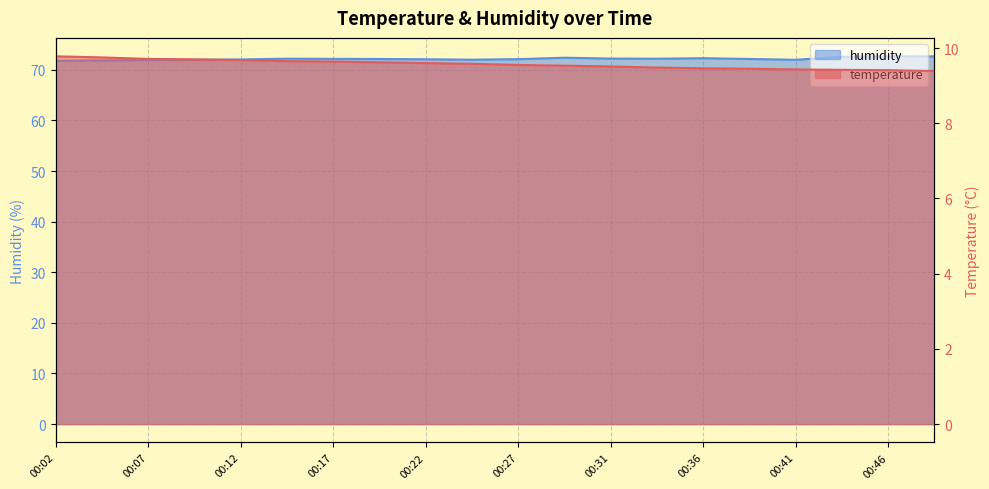

How many lines are shown in the chart?

2